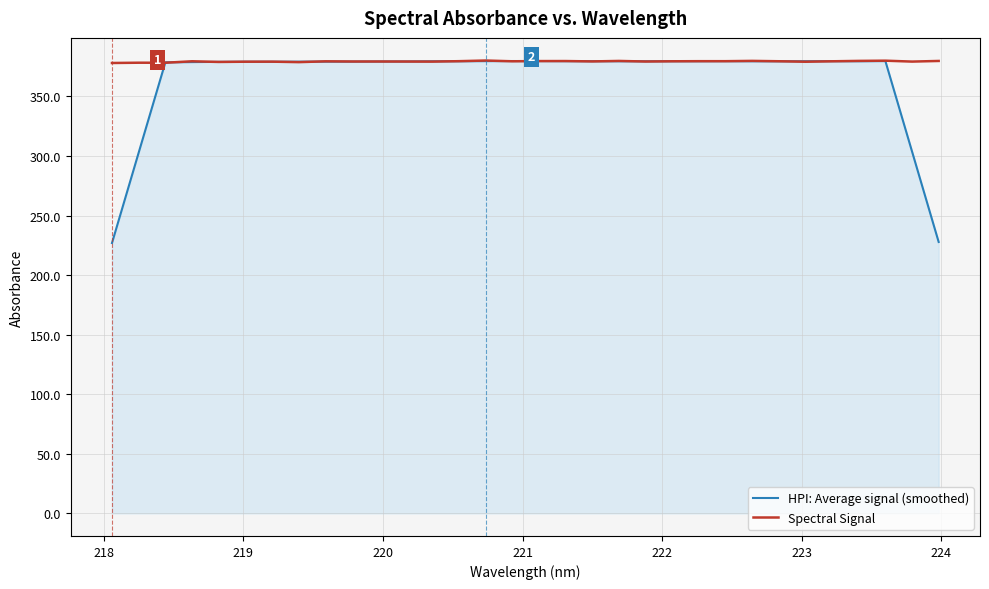

Which series has the widest spread of values?

HPI: Average signal (smoothed)